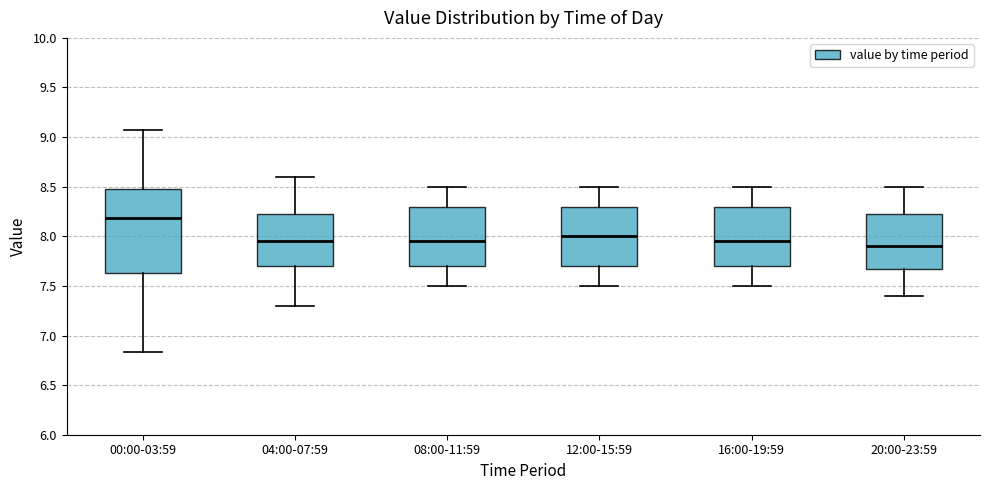

Where does the lower whisker of the box for 12:00-15:59 end on the y-axis? The values are not printed on the chart, so give them approximately, as read against the axis.

7.50